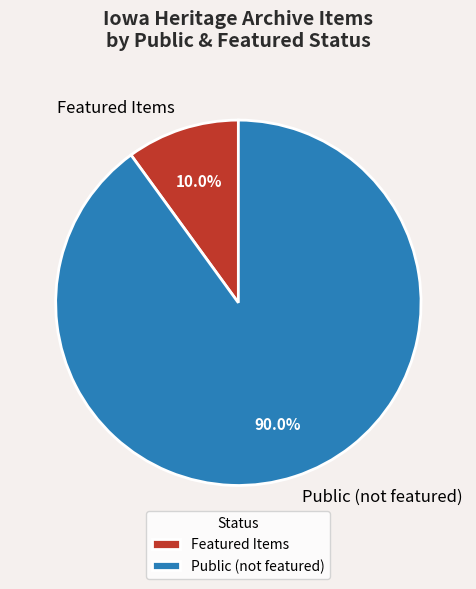

Count the number of slices in the pie.

2